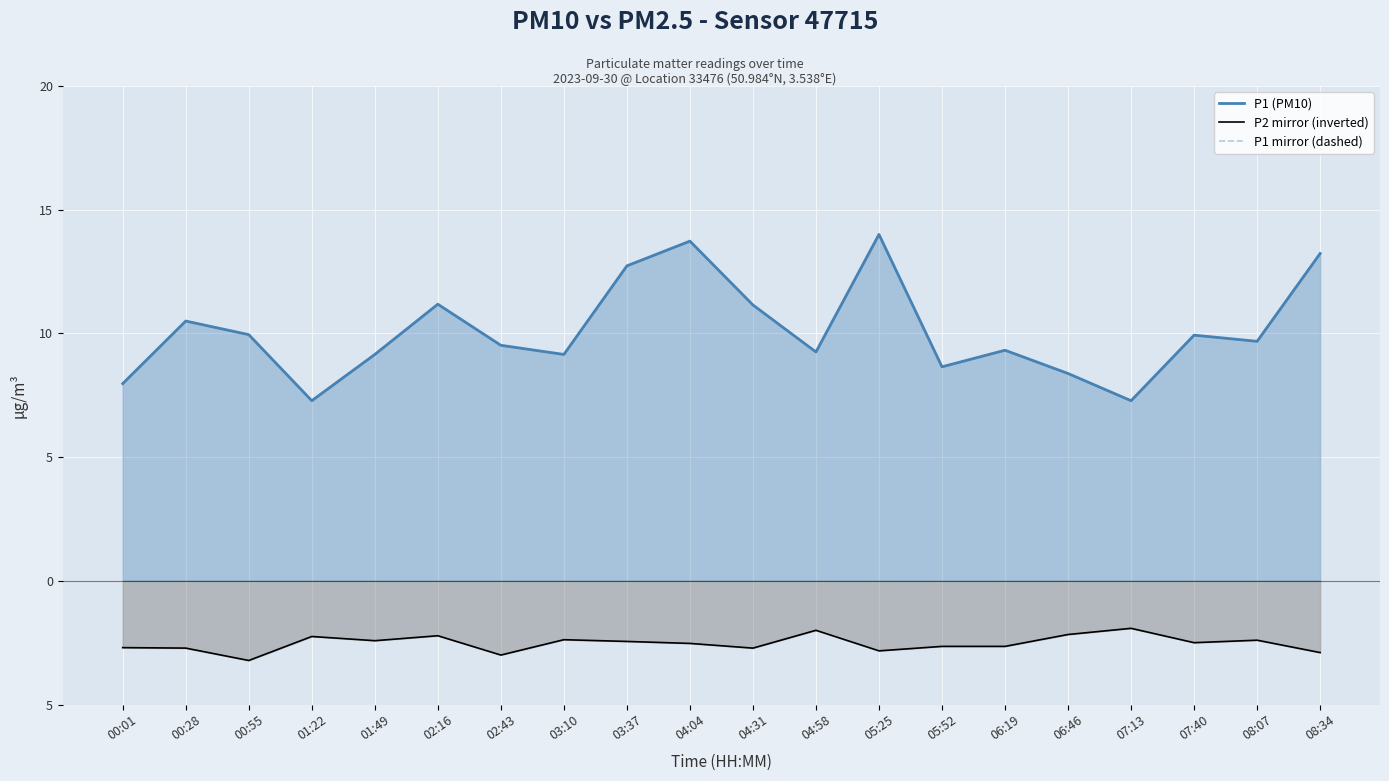

How many series are shown in this chart?

3